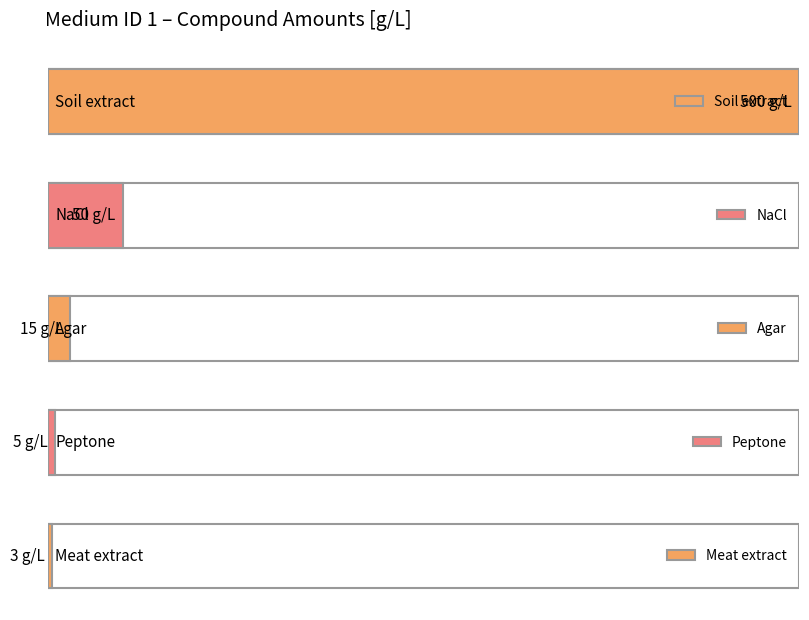

Which category has the lowest value across all series?

Meat extract